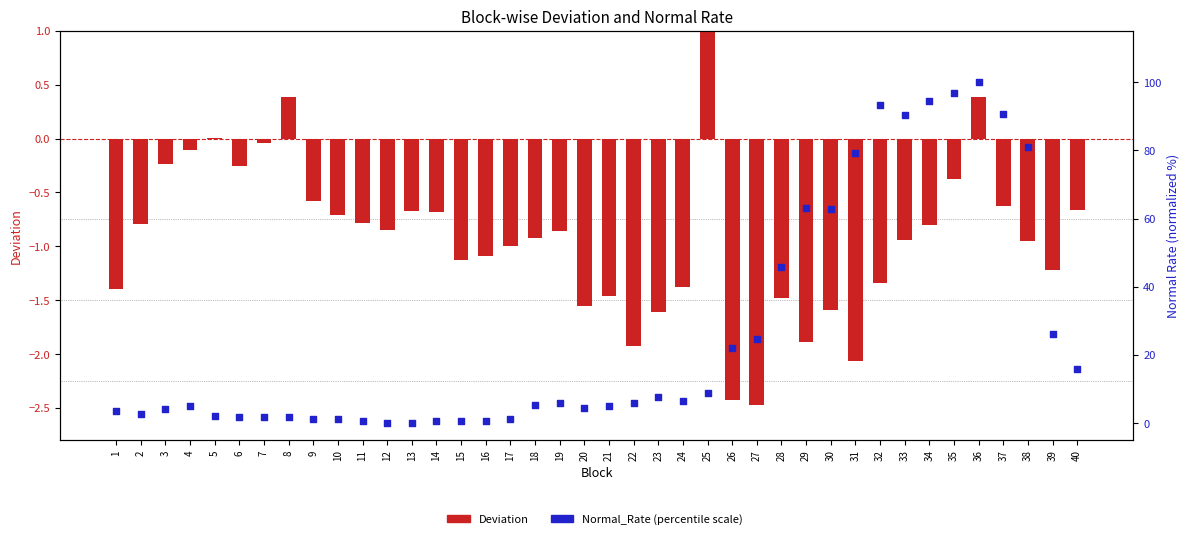

Which series contains the lowest Y value?

Deviation